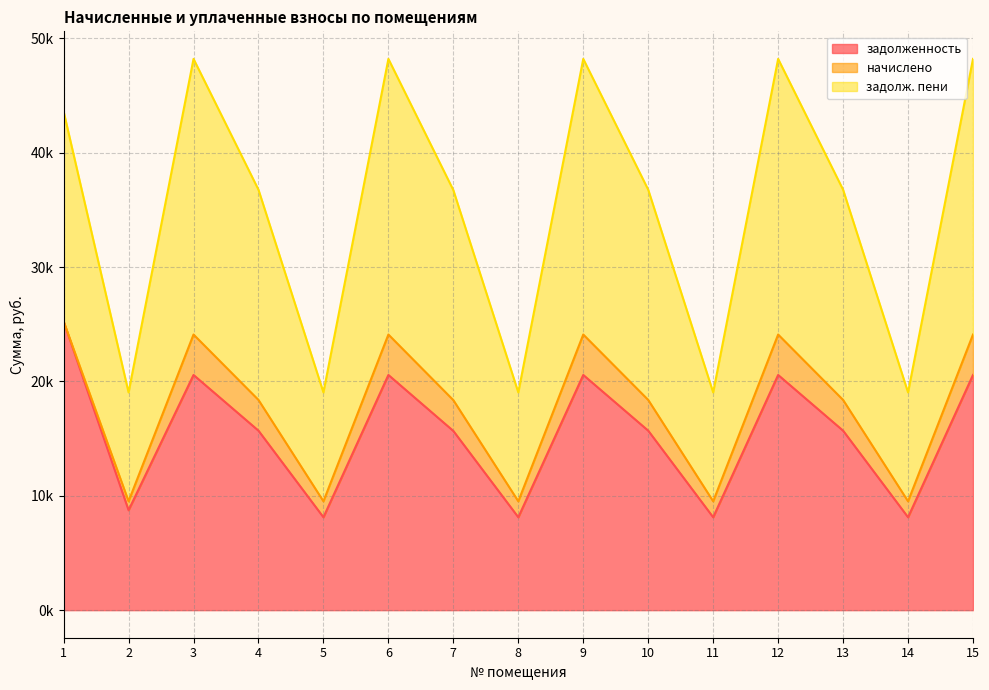

What are all the series names shown in the legend?

задолженность, начислено, задолж. пени